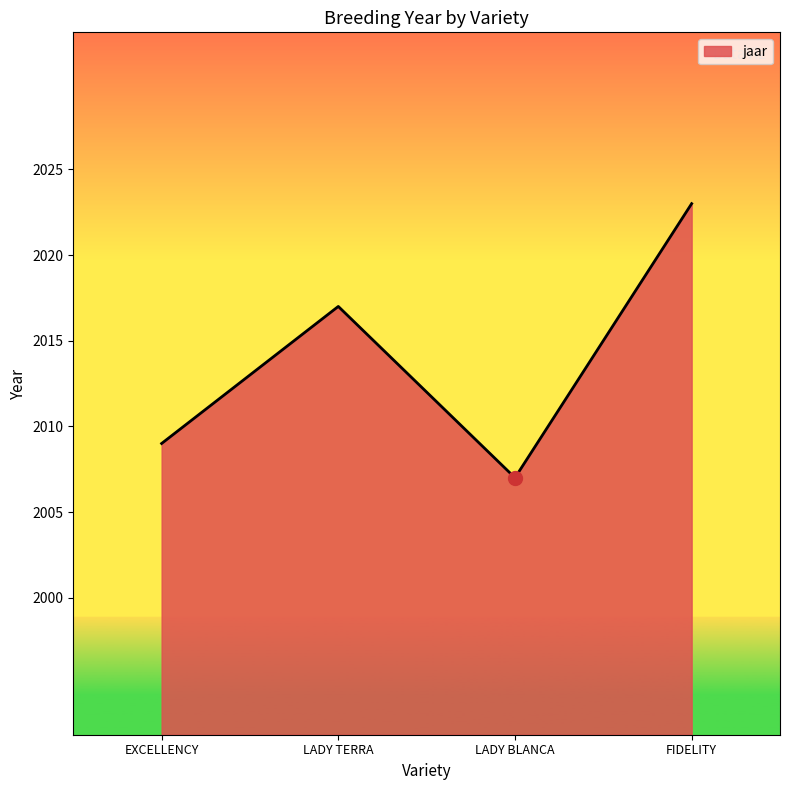

What position from the left is LADY TERRA?

2